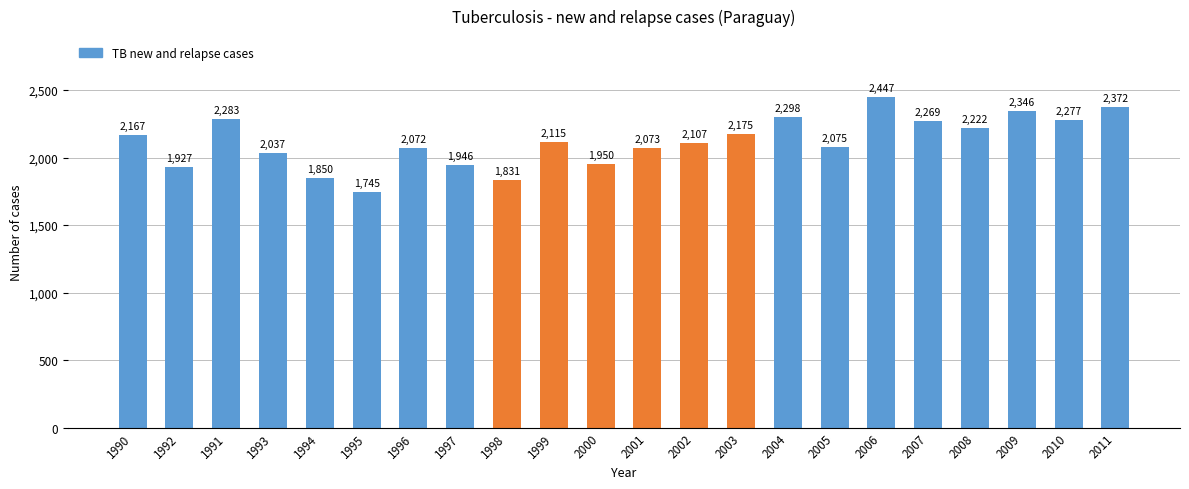

What is the difference between the maximum and minimum values?

702